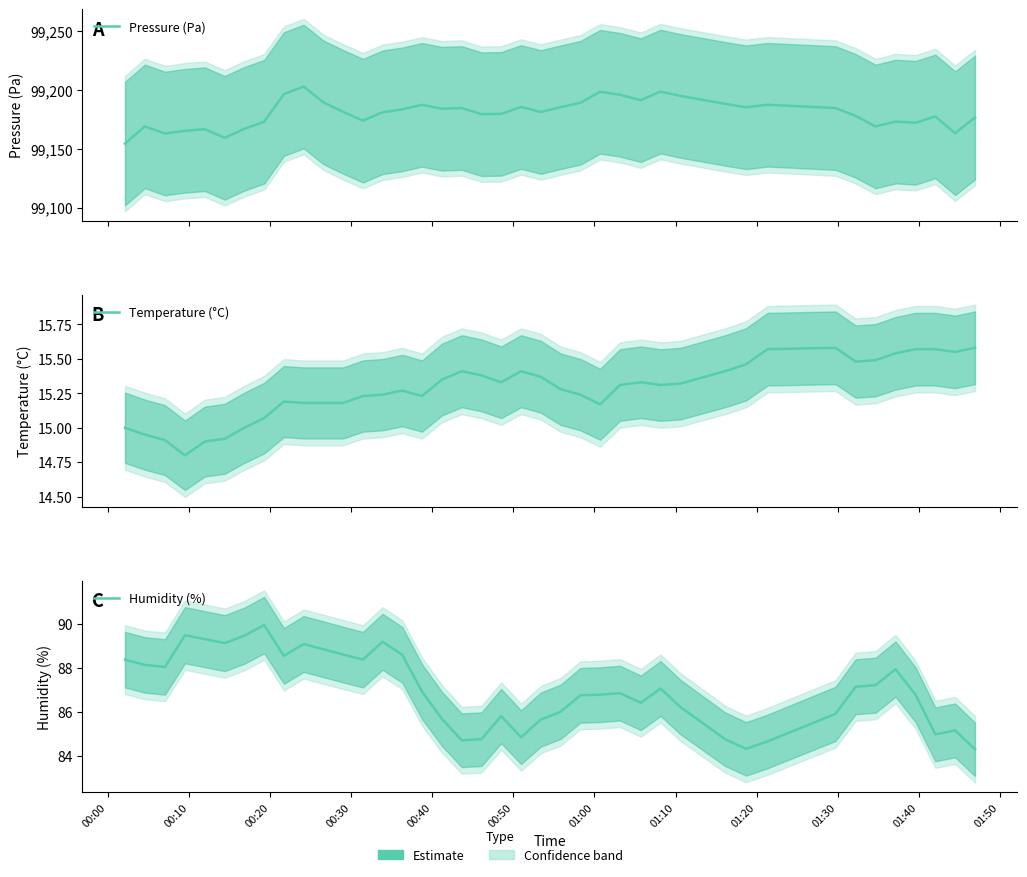

The Temperature (°C) series shows 20.8 at 22. True or false?

False